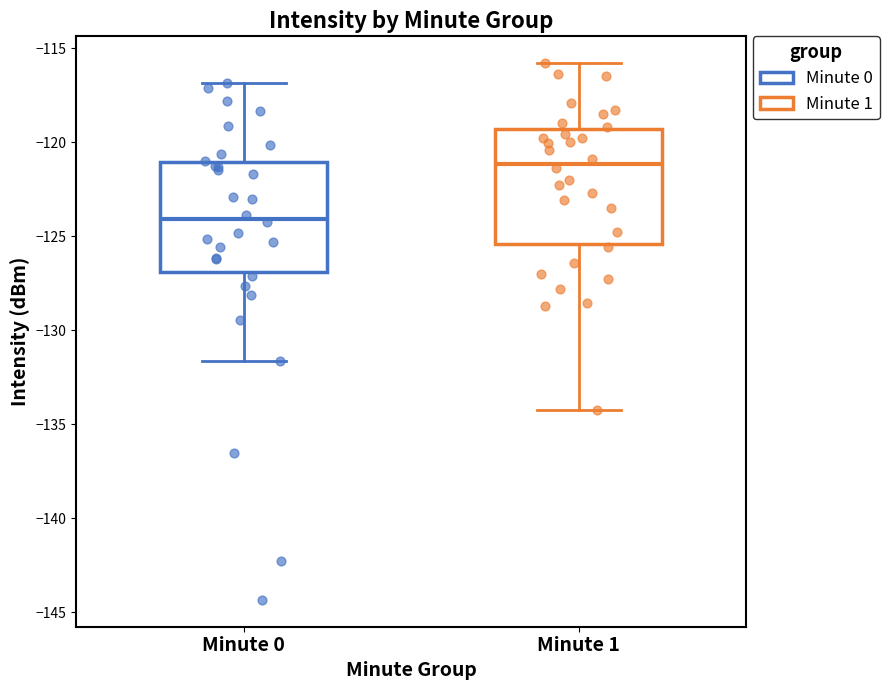

Reading left to right, read every box against the y-axis: the position of its median line, the range the box covers, and the ends of its whiskers. The values are not printed on the chart, so give them approximately, as read against the axis.

Minute 0: median -124.0, box -127.0 to -121.0, whiskers -131.5 to -117.0
Minute 1: median -121.0, box -125.5 to -119.5, whiskers -134.5 to -116.0